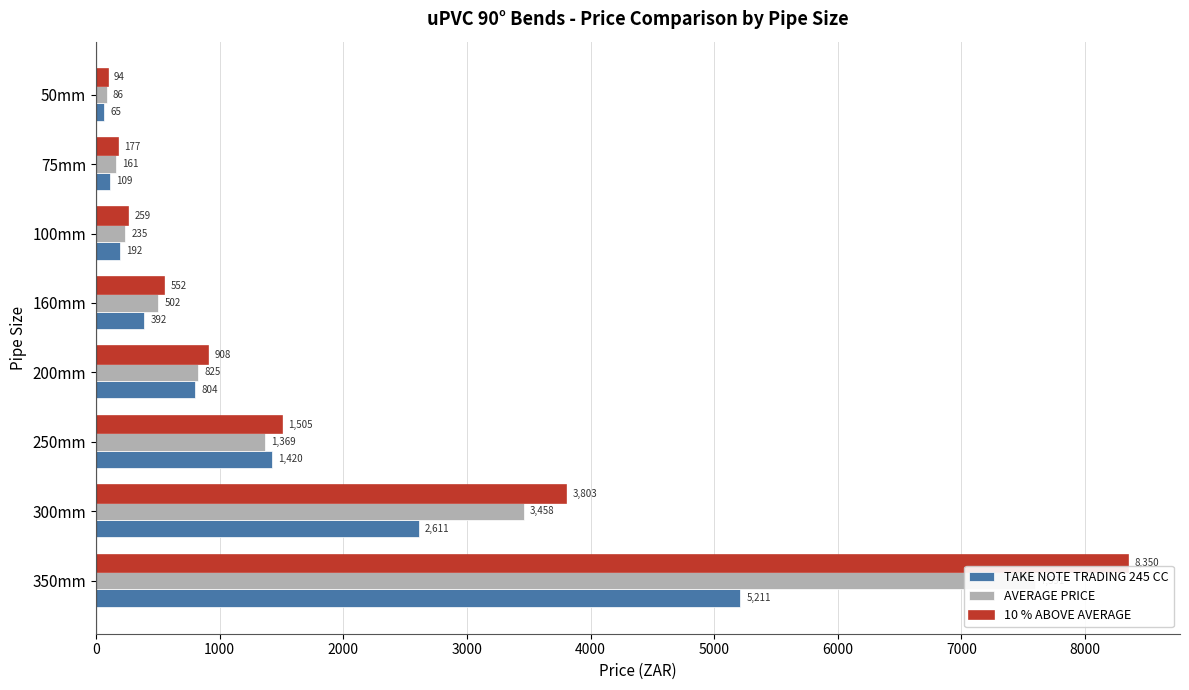

List the series in order of their peak value, highest first.

10 % ABOVE AVERAGE, AVERAGE PRICE, TAKE NOTE TRADING 245 CC